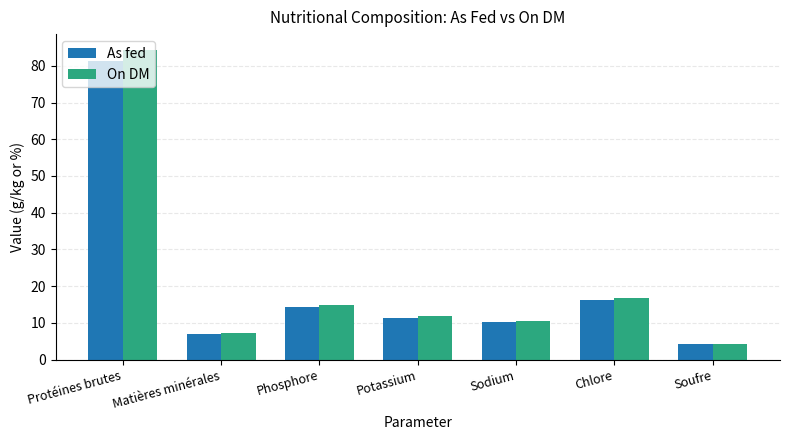

How many data points in On DM are above 11?

4